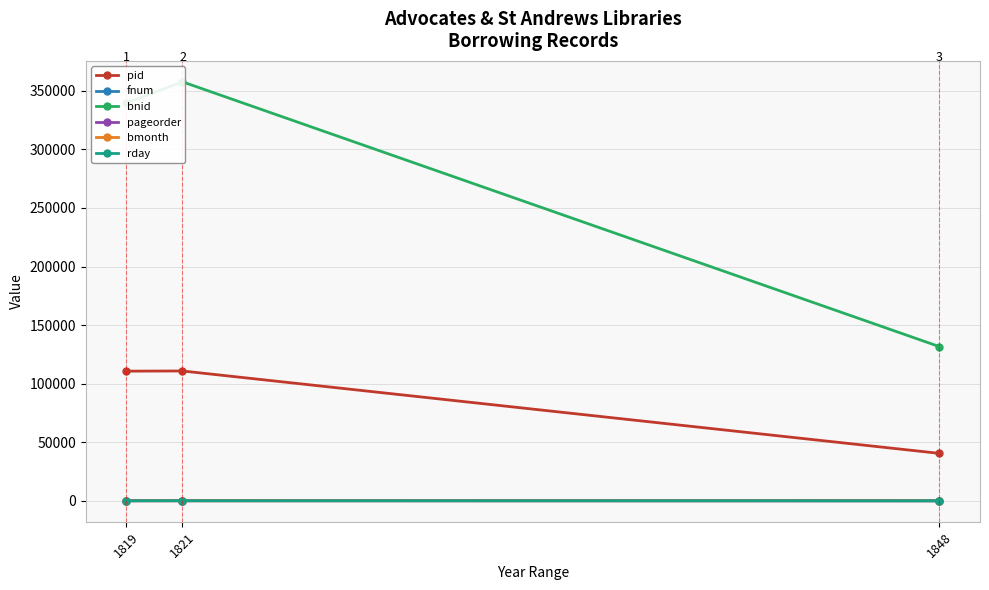

At which label does rday first exceed 16?

1819